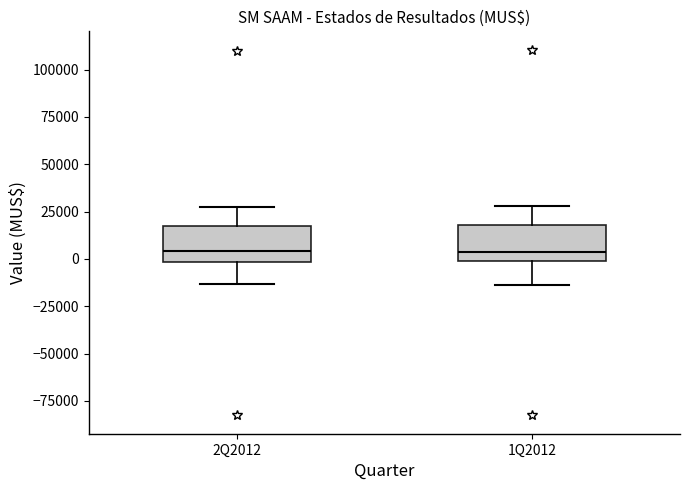

Reading left to right, read every box against the y-axis: the position of its median line, the range the box covers, and the ends of its whiskers. The values are not printed on the chart, so give them approximately, as read against the axis.

2Q2012: median 5000, box 0 to 15000, whiskers -15000 to 25000
1Q2012: median 5000, box 0 to 20000, whiskers -15000 to 30000